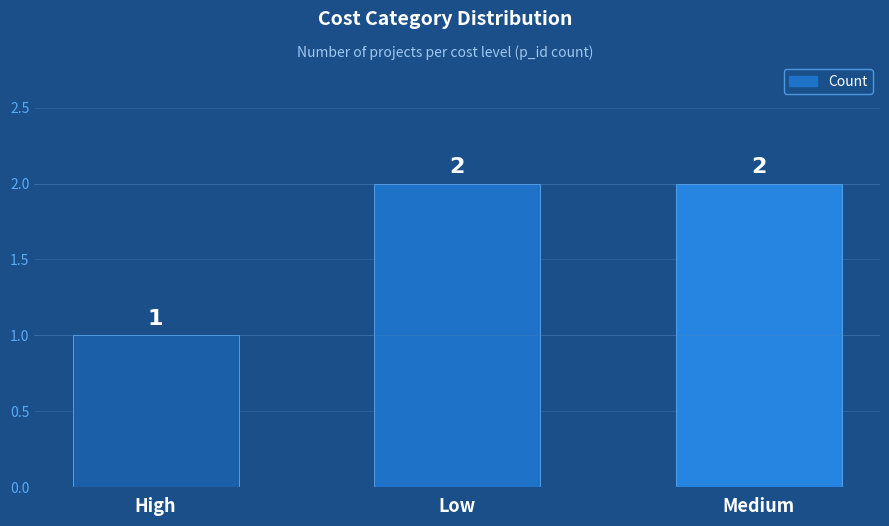

What is the value of the 1st bar from the left?

1